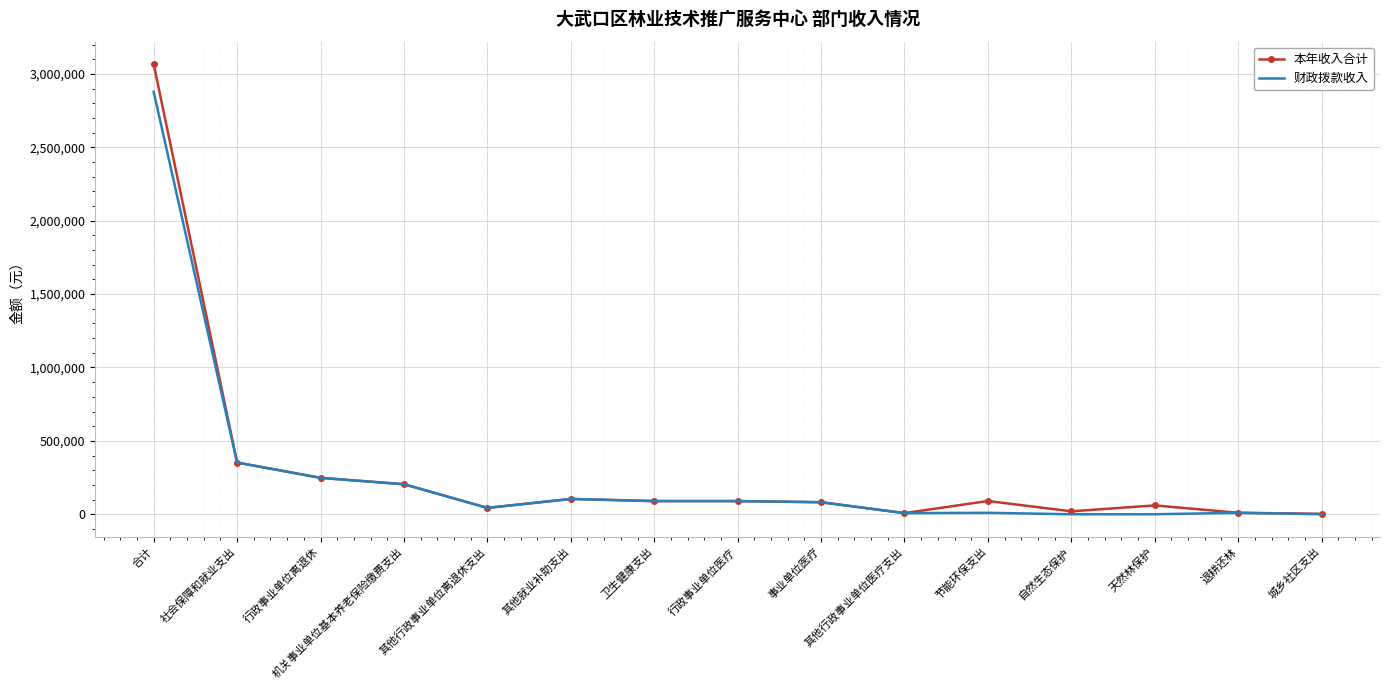

The 财政拨款收入 series shows 43400.0 at 其他行政事业单位离退休支出. True or false?

True